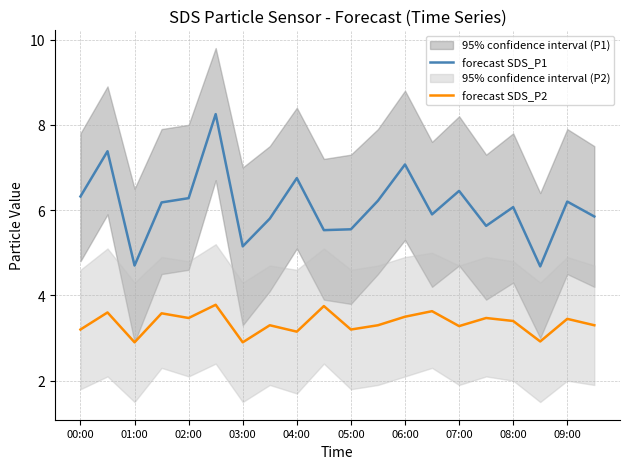

What is the lowest value of the forecast SDS_P1 series?

4.7